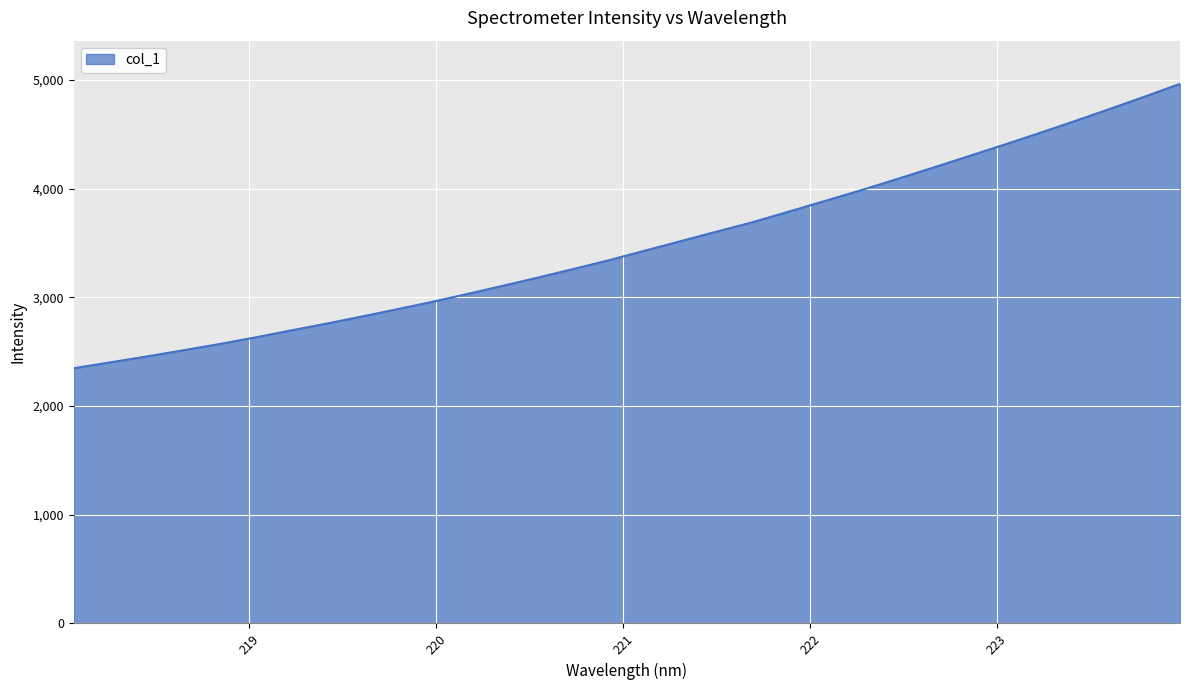

What is the greatest value displayed?

4964.7